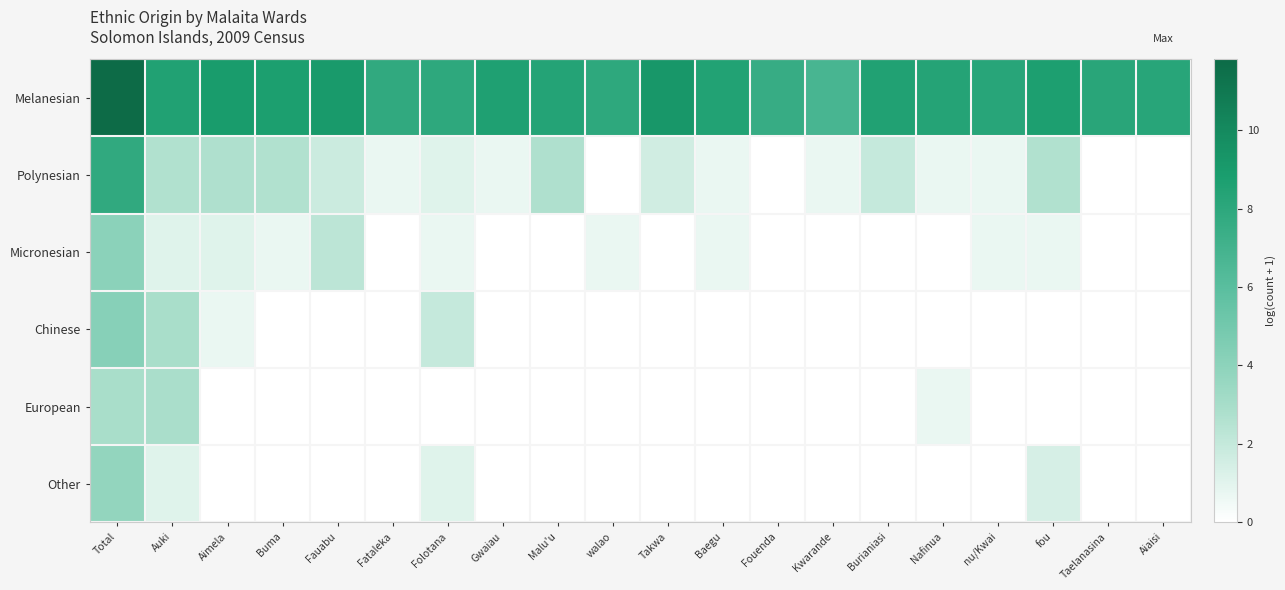

How many distinct data groups are displayed?

6